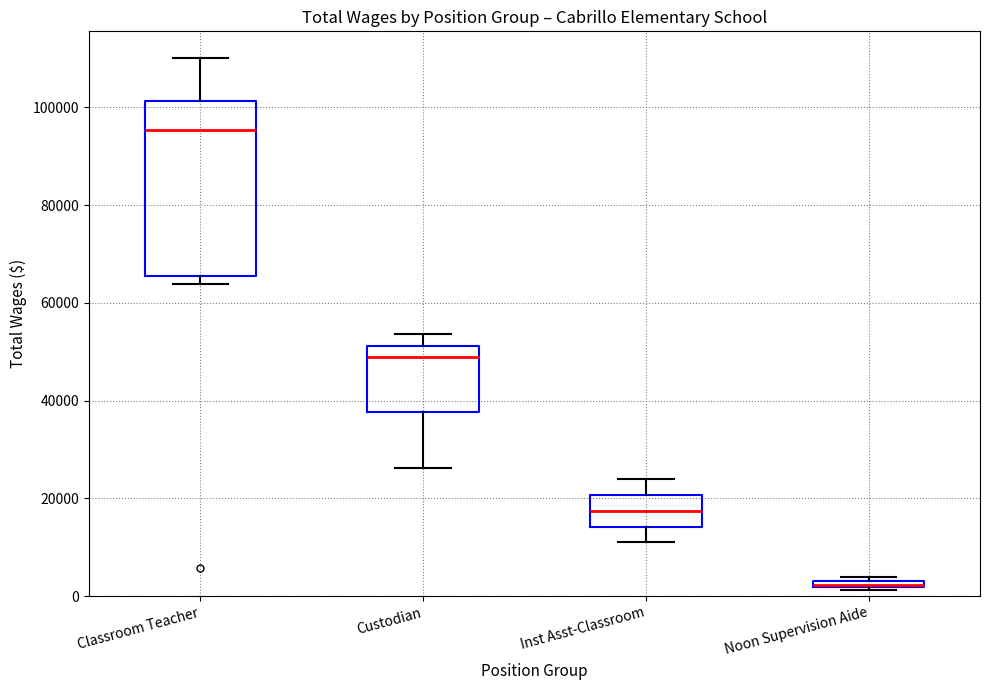

Which box has the highest median line?

Classroom Teacher